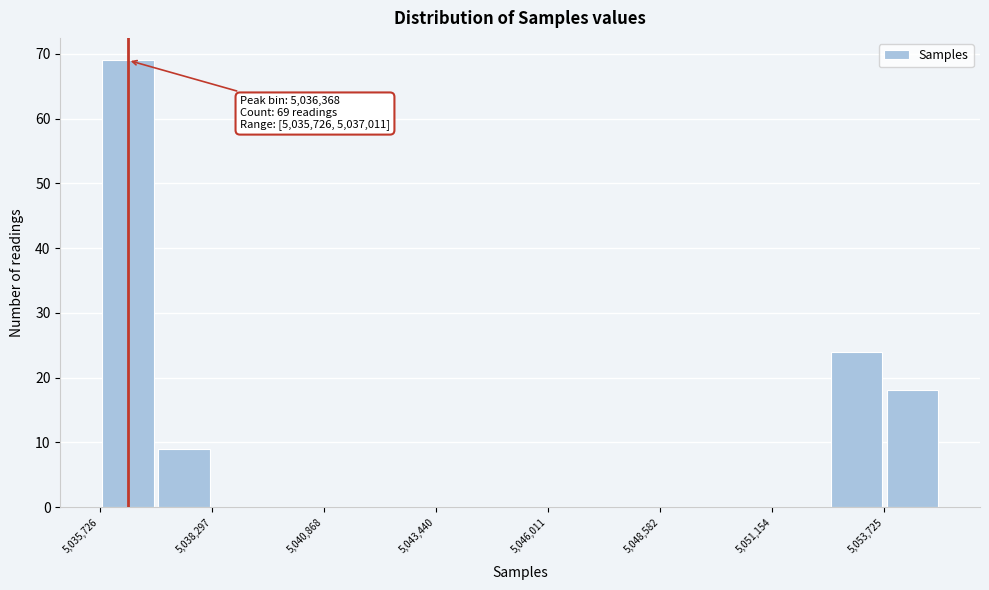

Around what value on the x-axis is the tallest bar? Give the approximate position of its centre, as read against the axis.

5036500